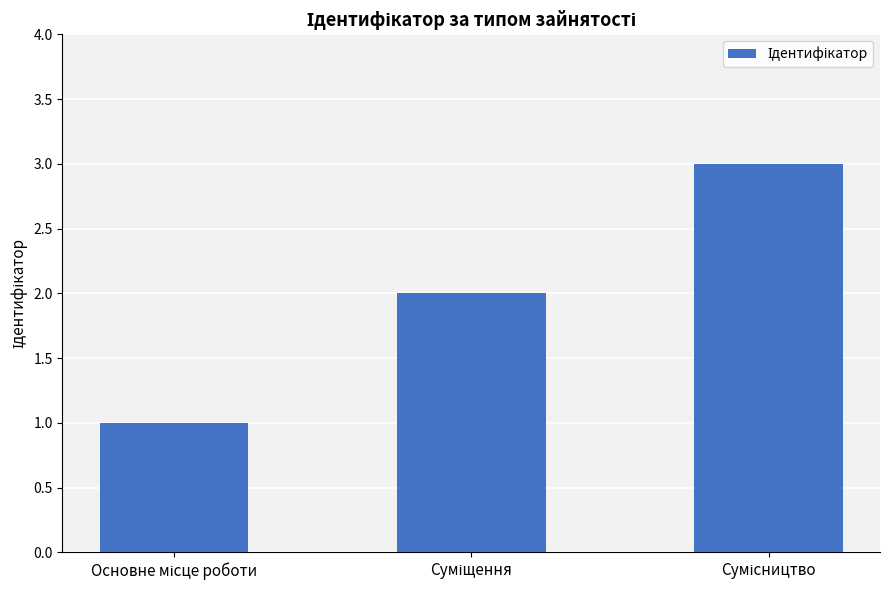

What is the maximum value shown in the chart?

3